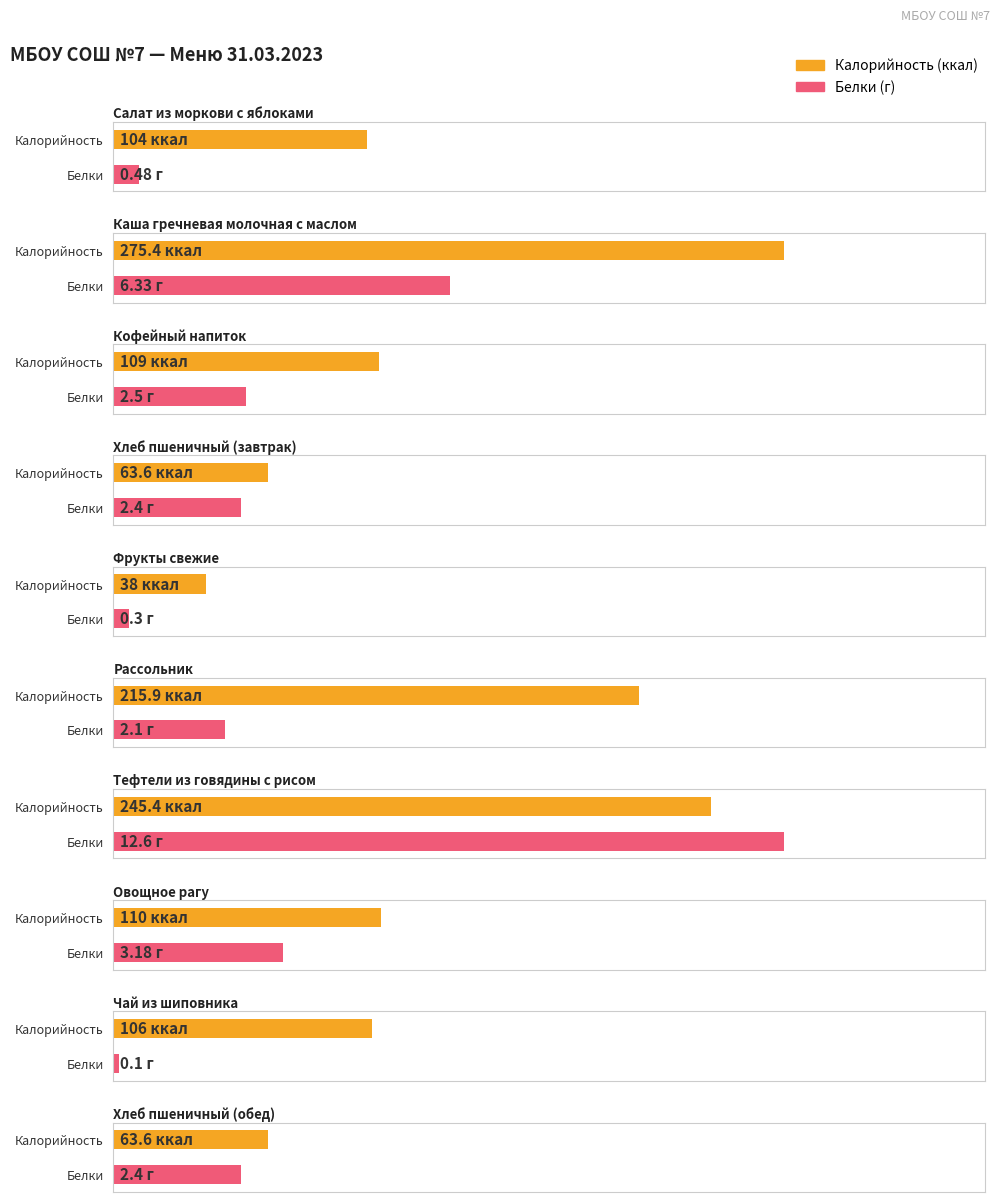

At how many categories does at least one series exceed 2?

10